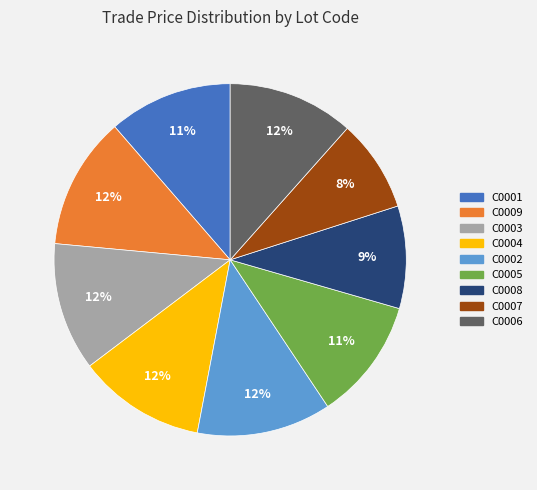

To the nearest percent, what portion does C0002 represent?

12%